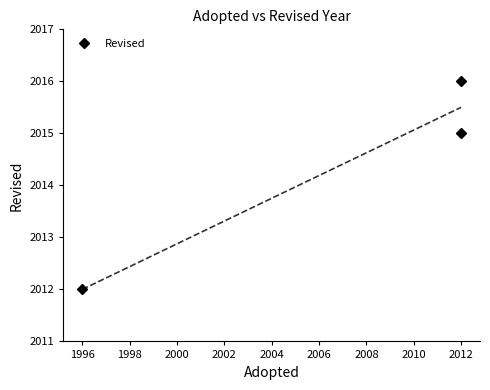

What is the average value?

2014